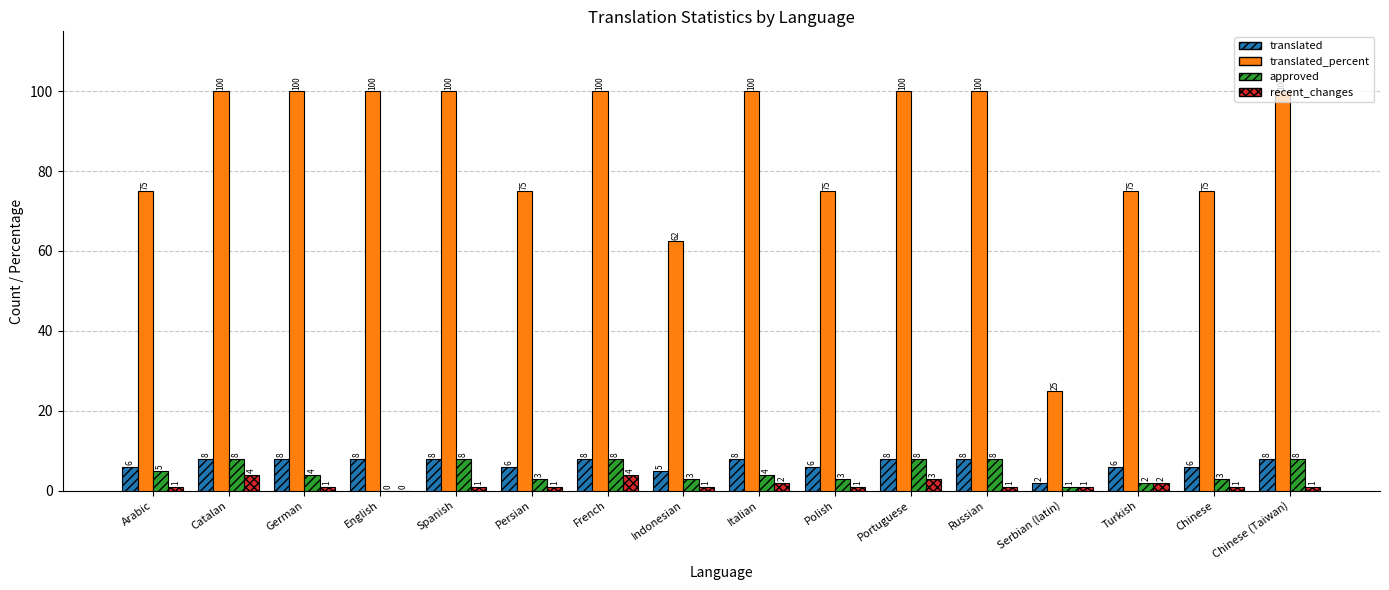

At which label is translated closest to 5?

Indonesian